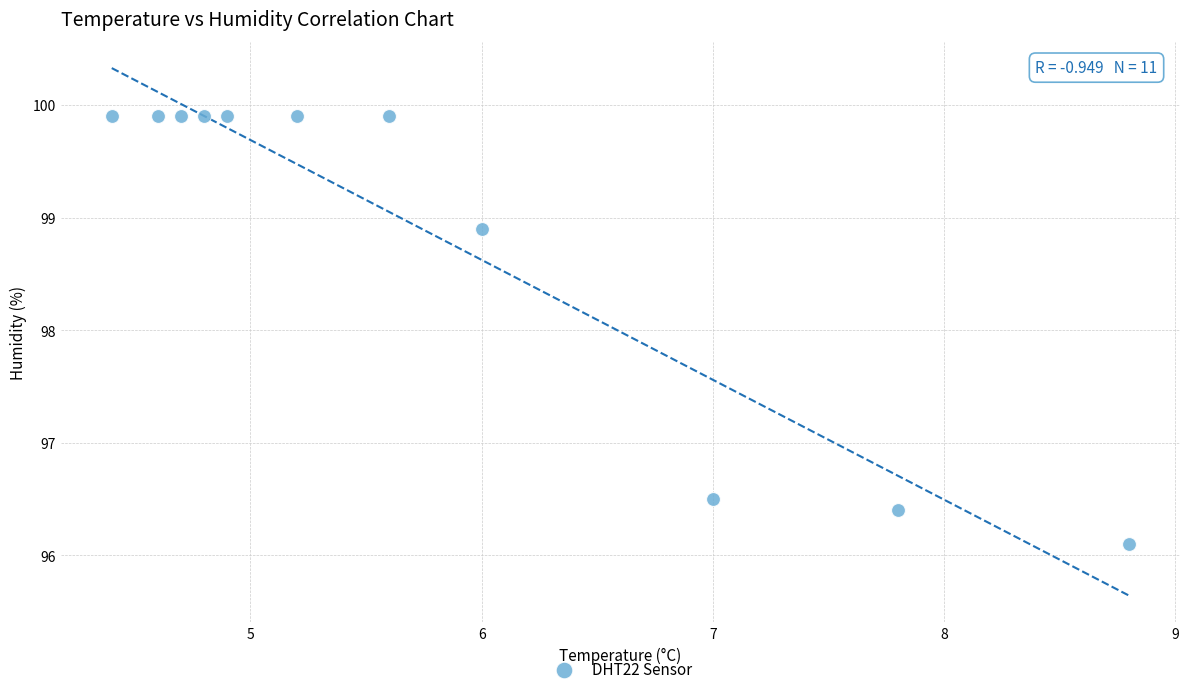

What is the average X value?

5.8